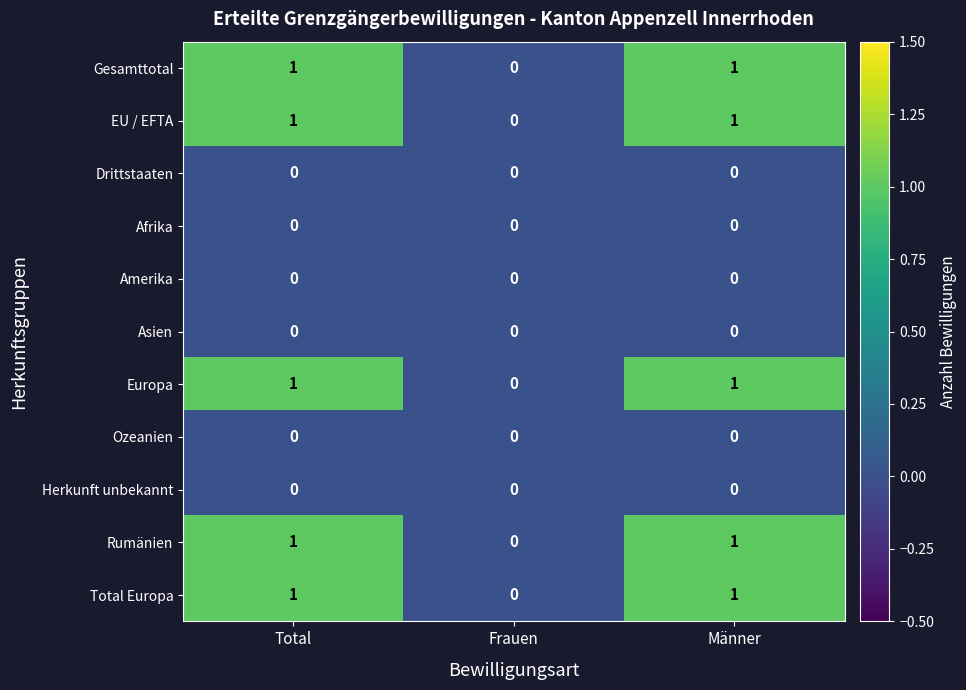

What is the total value across all series at Total?

5